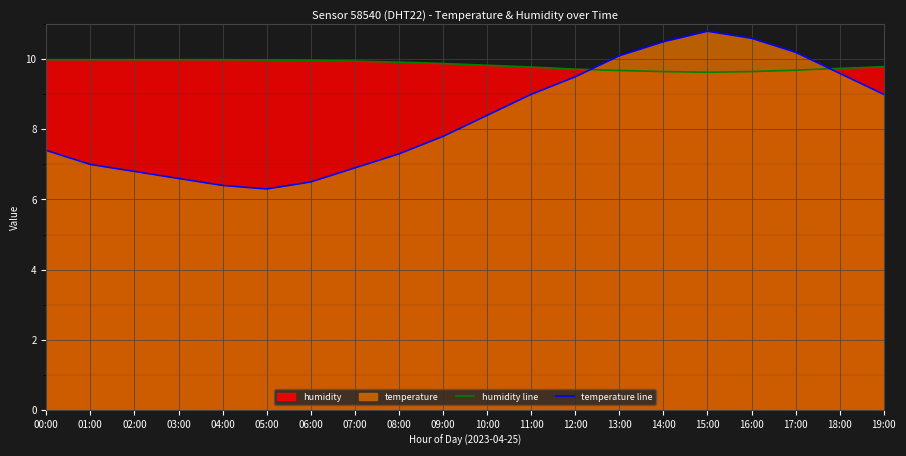

Is it true that temperature line equals 9.6 at 18:00?

True